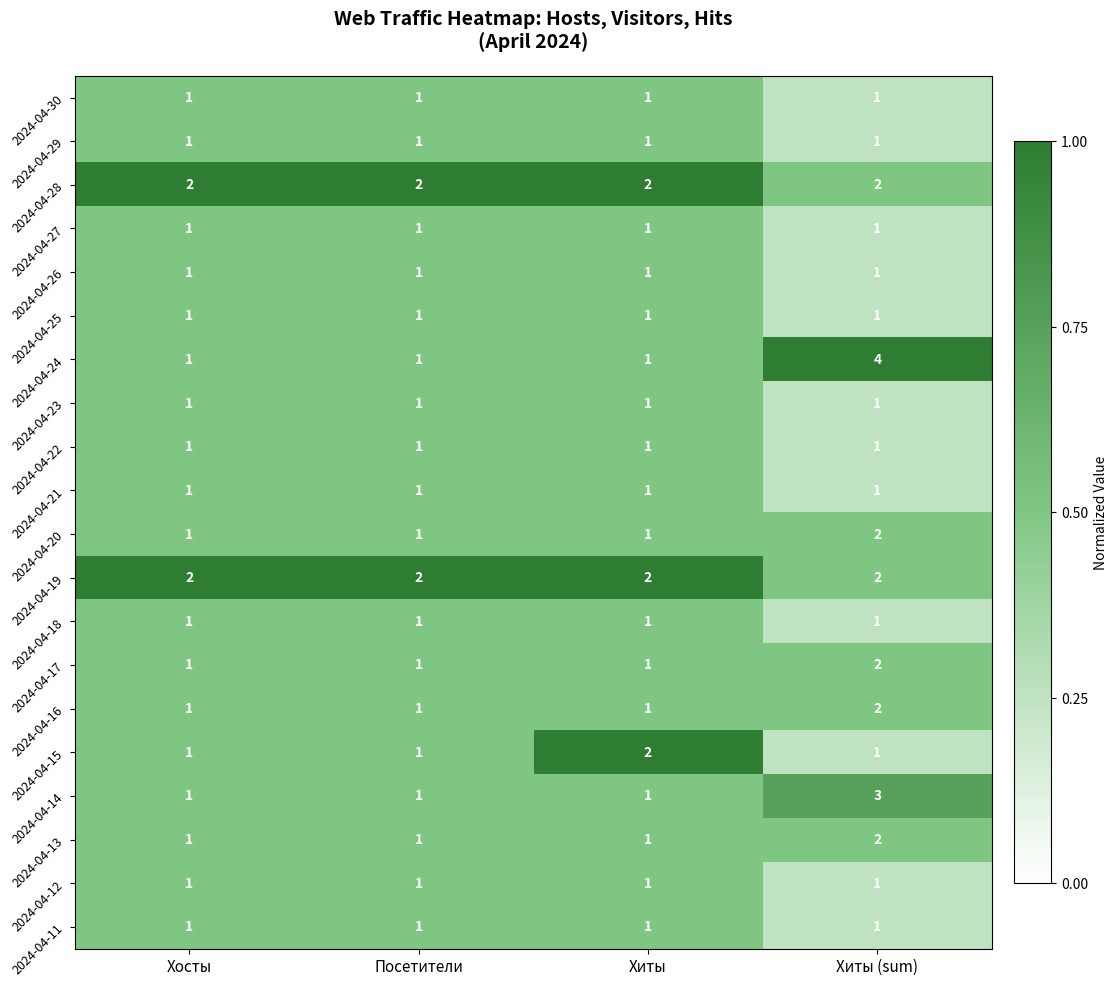

How many distinct data groups are displayed?

20